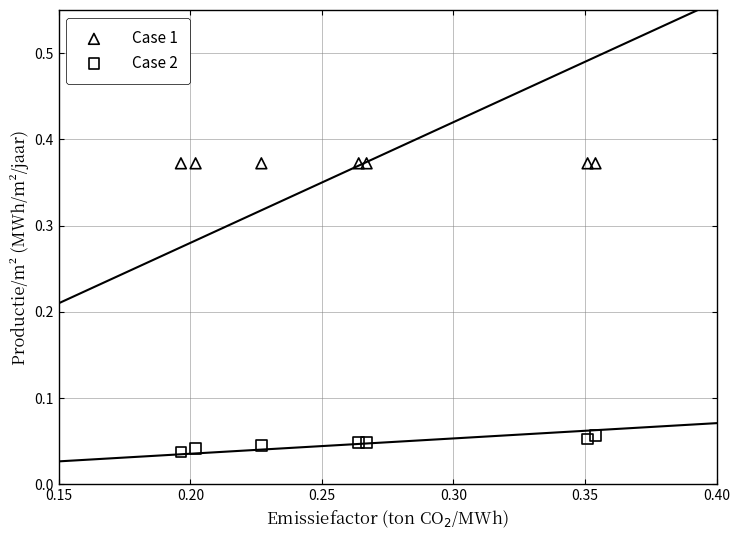

Which series reaches the maximum Y coordinate?

Case 1